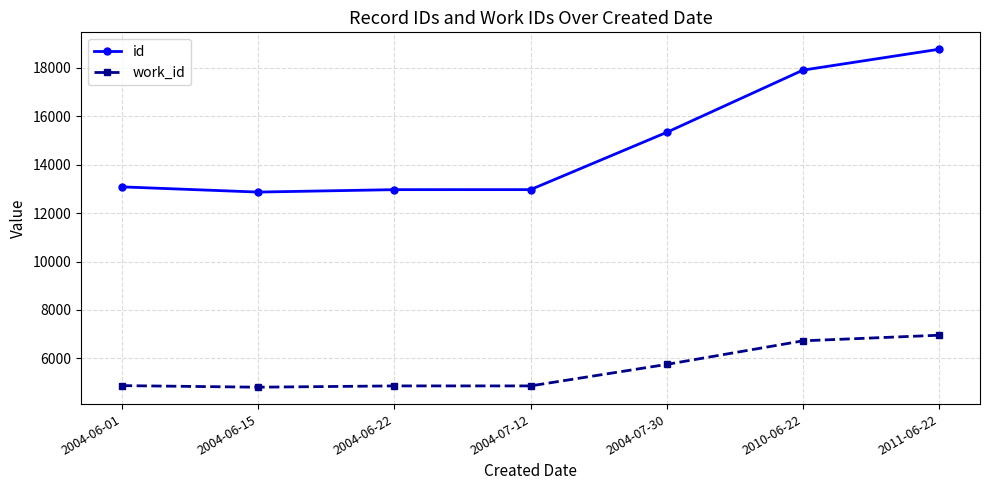

How many values in the id series are below 13082?

3